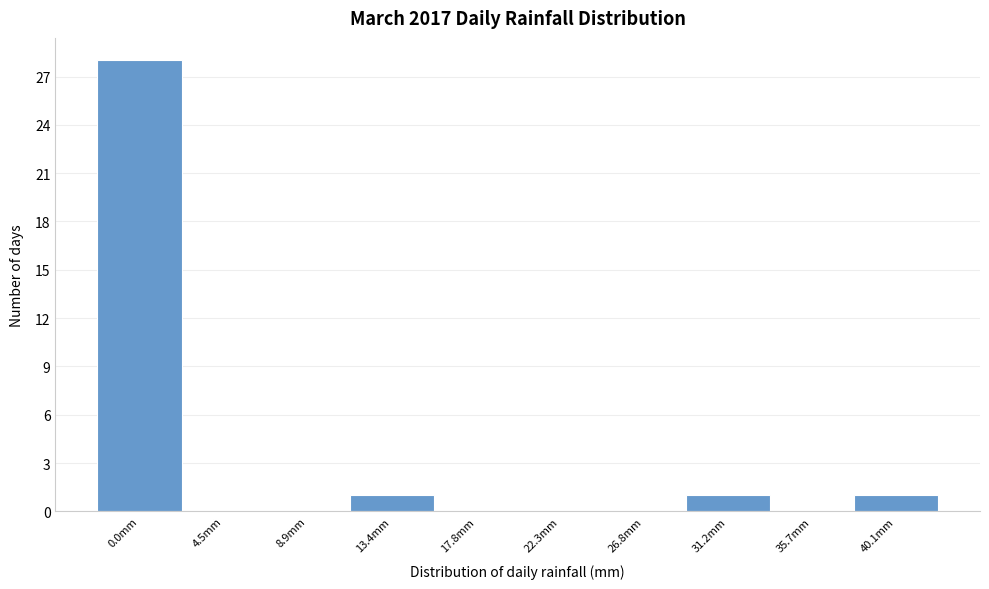

Reading left to right, list all the values displayed in this chart.

0.0mm=28	4.5mm=0	8.9mm=0	13.4mm=1	17.8mm=0	22.3mm=0	26.8mm=0	31.2mm=1	35.7mm=0	40.1mm=1